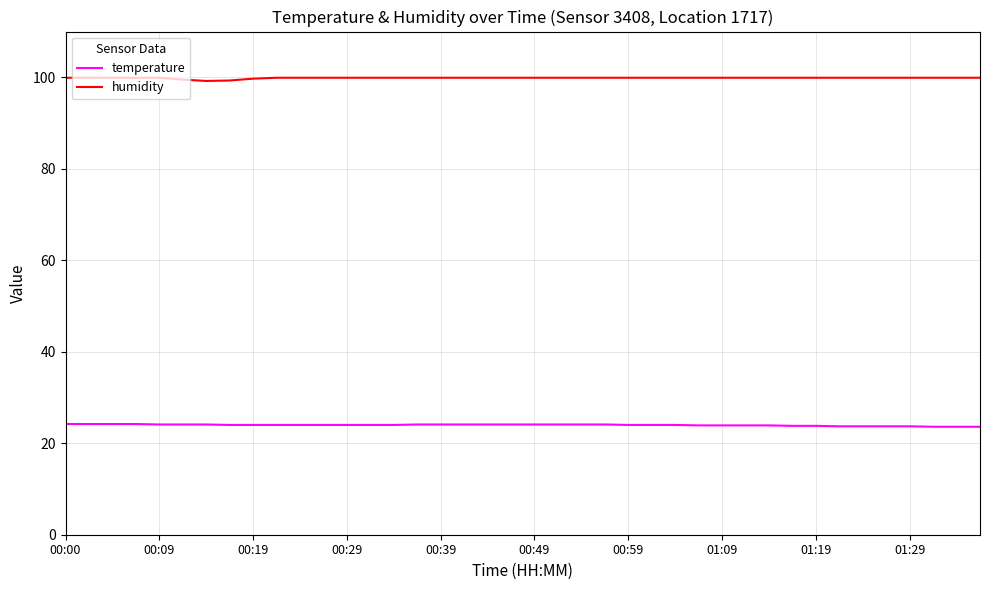

What is the highest value of the temperature series?

24.2